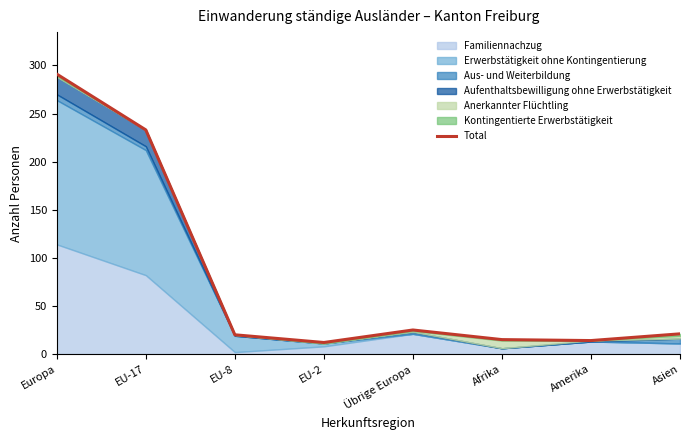

At which label does the data first exceed 21?

Europa